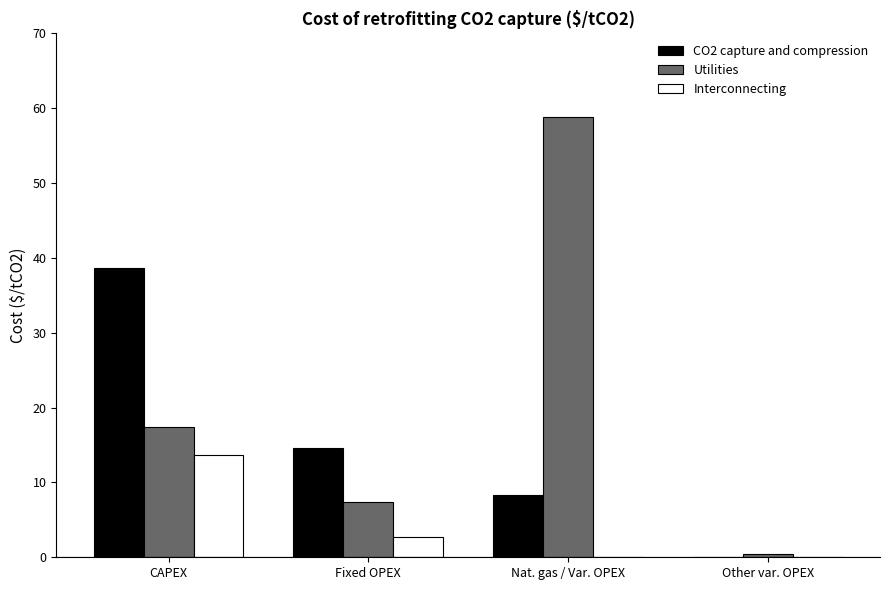

How many data points in CO2 capture and compression are above 14?

2